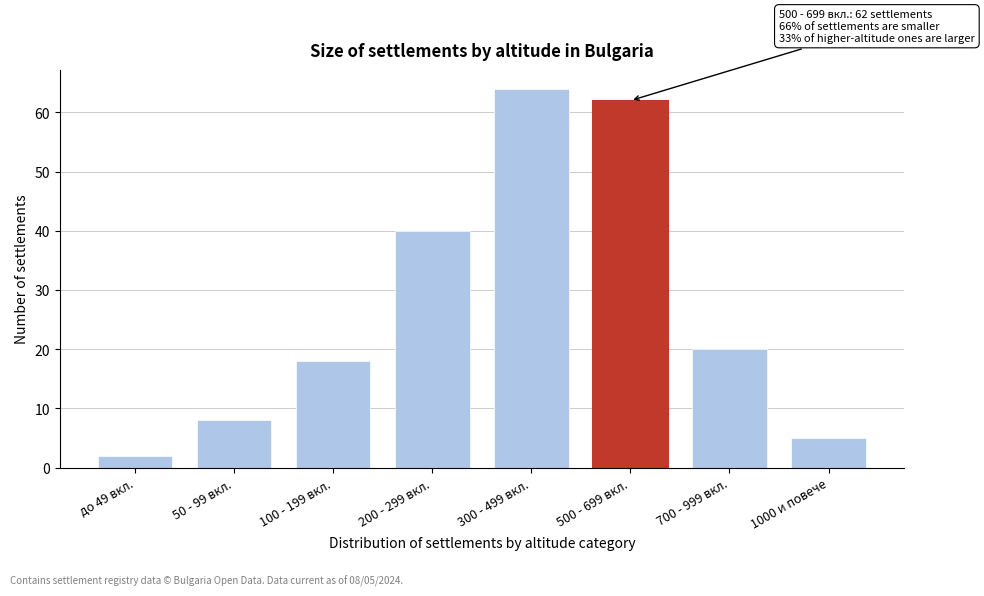

Reading left to right, list all the values displayed in this chart.

до 49 вкл.=2	50 - 99 вкл.=8	100 - 199 вкл.=18	200 - 299 вкл.=40	300 - 499 вкл.=64	500 - 699 вкл.=62	700 - 999 вкл.=20	1000 и повече=5